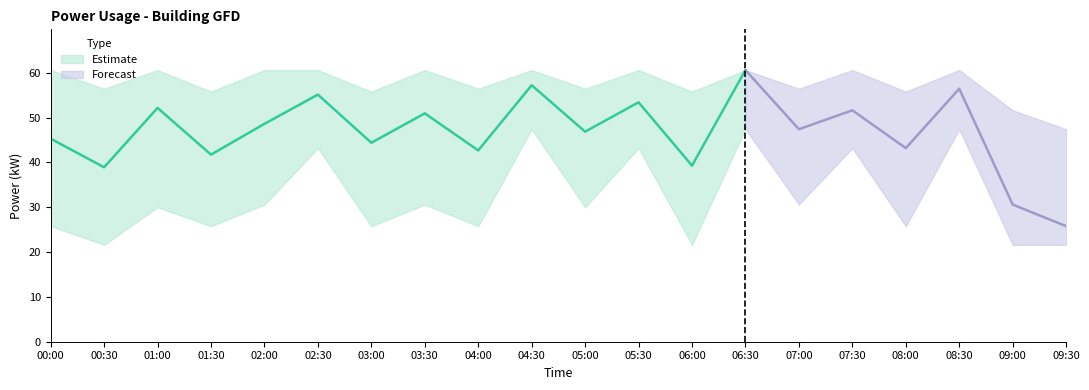

Is the value of power_upper at 08:00 greater than the value of power_lower at 08:00?

Yes